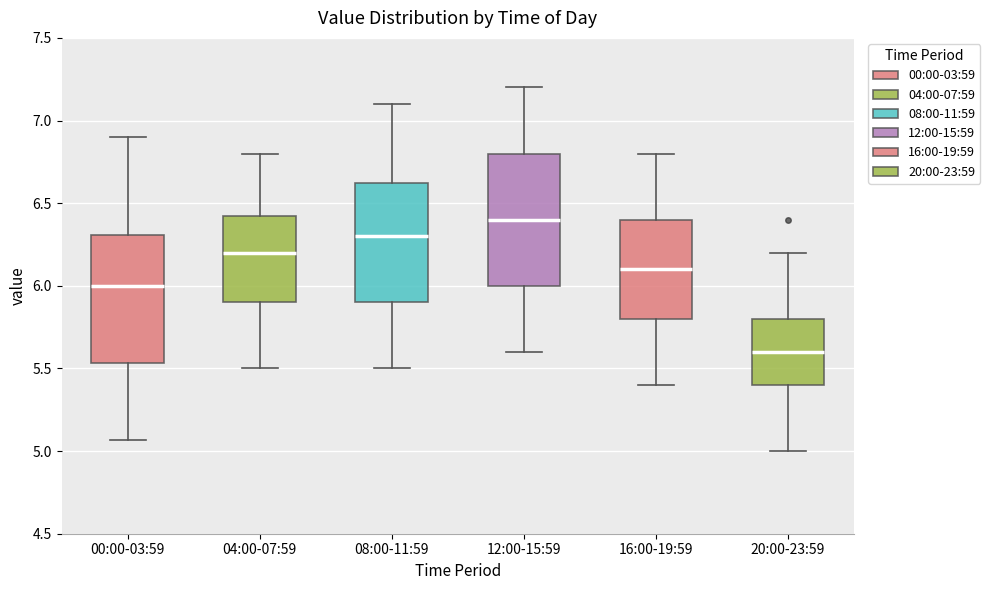

Where does the upper whisker of the box for 08:00-11:59 end on the y-axis? The values are not printed on the chart, so give them approximately, as read against the axis.

7.10